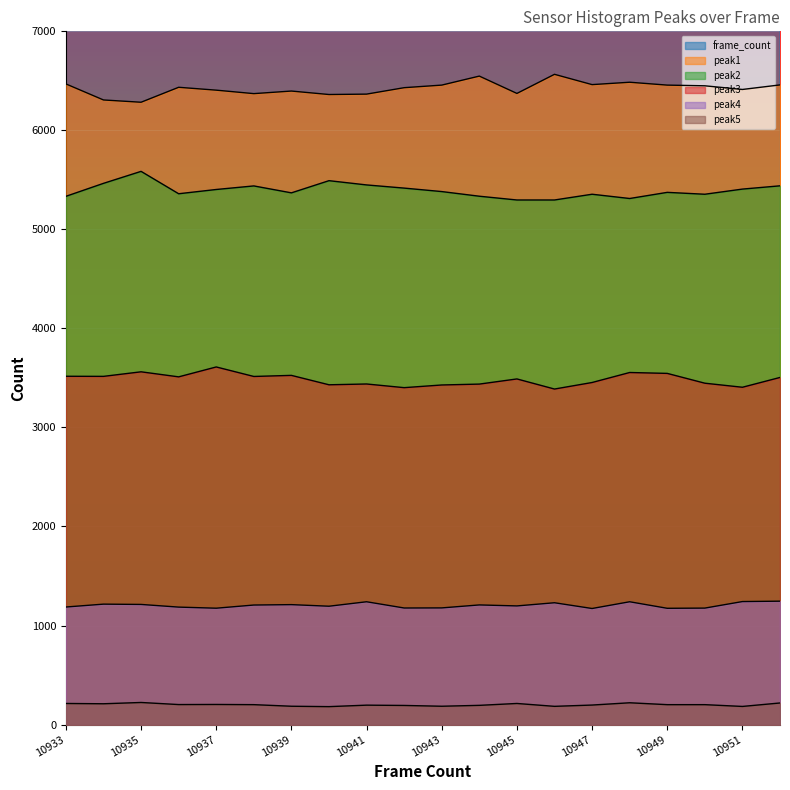

True or false: peak4 has more than 2 interior local peaks.

True